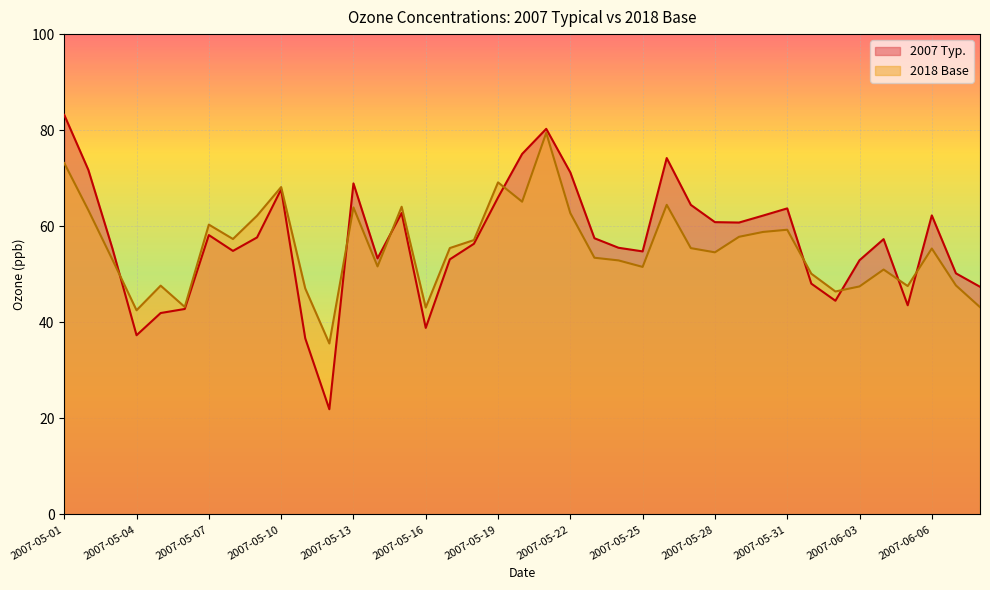

What is the label of the 12th point from the left?

2007-05-12